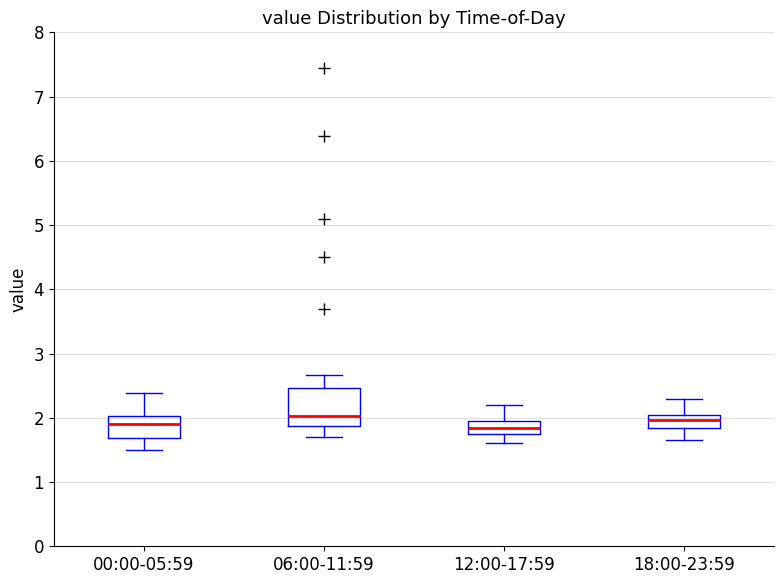

Which box is the tallest, from its lower edge to its upper edge?

06:00-11:59